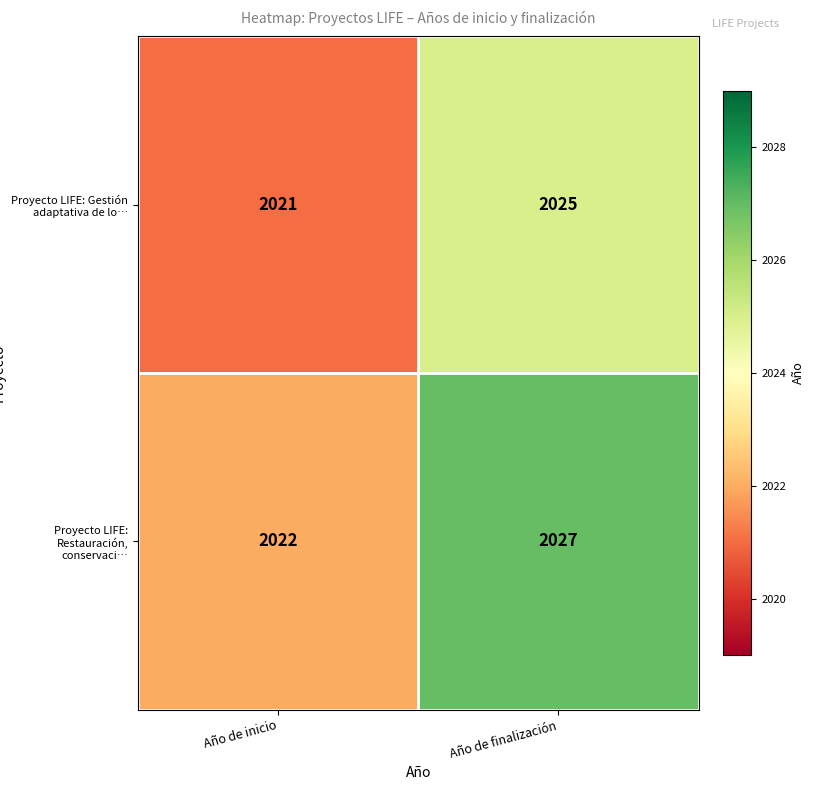

How many data points does each series have?

2